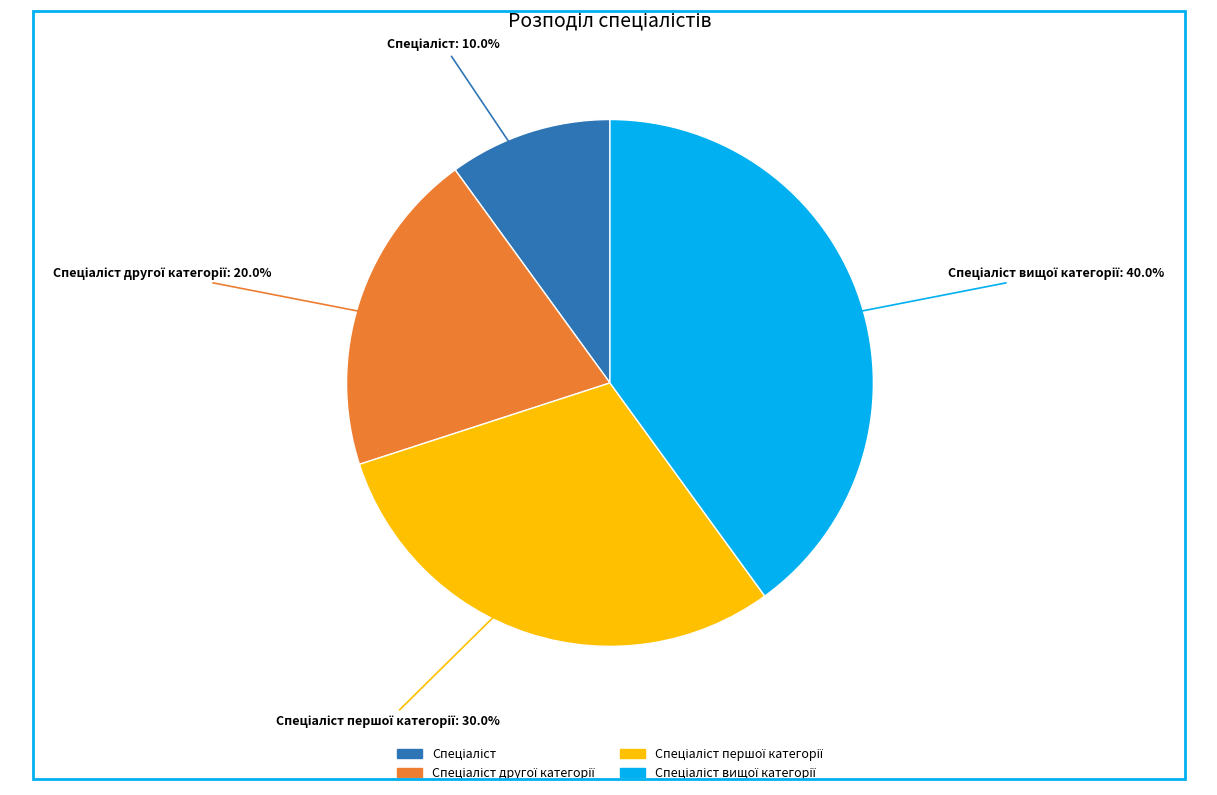

Is there a majority slice in this chart?

No